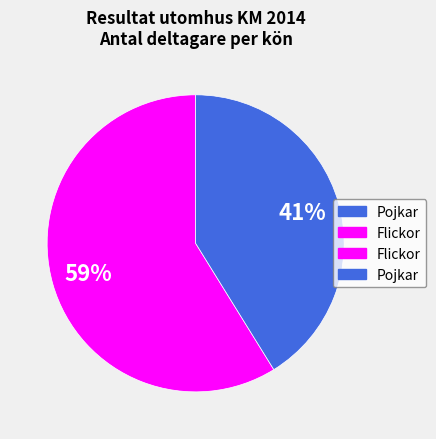

Is there any slice that represents more than half of the pie?

Yes